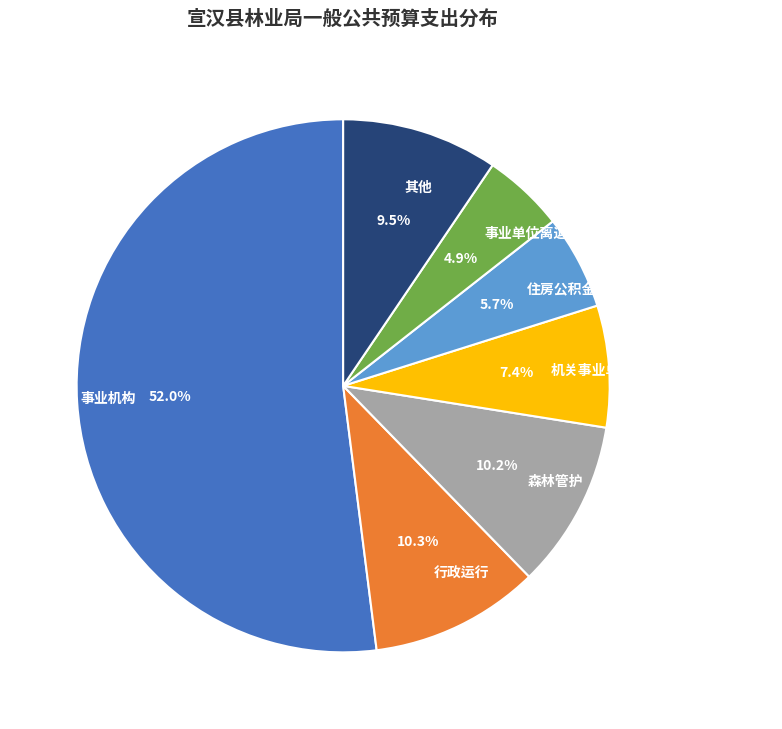

Is there any slice that represents more than half of the pie?

Yes